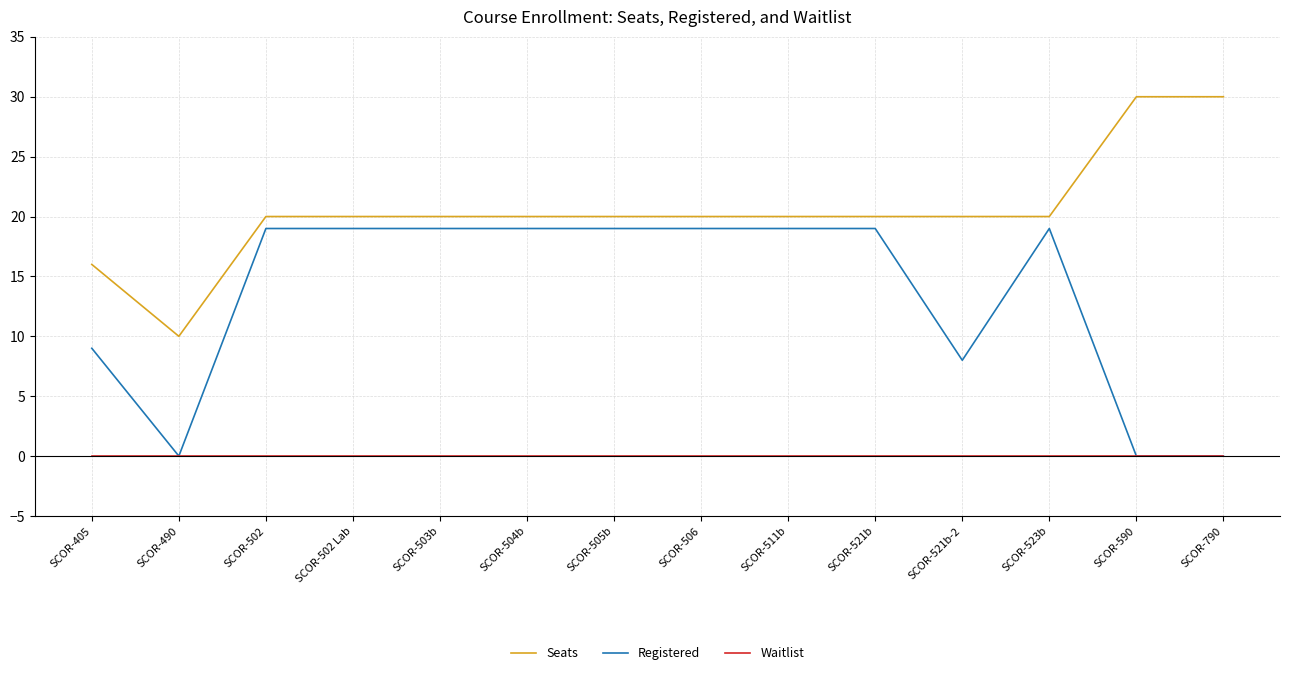

Reading left to right, transcribe all the data shown in this chart.

Seats: SCOR-405=16	SCOR-490=10	SCOR-502=20	SCOR-502 Lab=20	SCOR-503b=20	SCOR-504b=20	SCOR-505b=20	SCOR-506=20	SCOR-511b=20	SCOR-521b=20	SCOR-521b-2=20	SCOR-523b=20	SCOR-590=30	SCOR-790=30
Registered: SCOR-405=9	SCOR-490=0	SCOR-502=19	SCOR-502 Lab=19	SCOR-503b=19	SCOR-504b=19	SCOR-505b=19	SCOR-506=19	SCOR-511b=19	SCOR-521b=19	SCOR-521b-2=8	SCOR-523b=19	SCOR-590=0	SCOR-790=0
Waitlist: SCOR-405=0	SCOR-490=0	SCOR-502=0	SCOR-502 Lab=0	SCOR-503b=0	SCOR-504b=0	SCOR-505b=0	SCOR-506=0	SCOR-511b=0	SCOR-521b=0	SCOR-521b-2=0	SCOR-523b=0	SCOR-590=0	SCOR-790=0